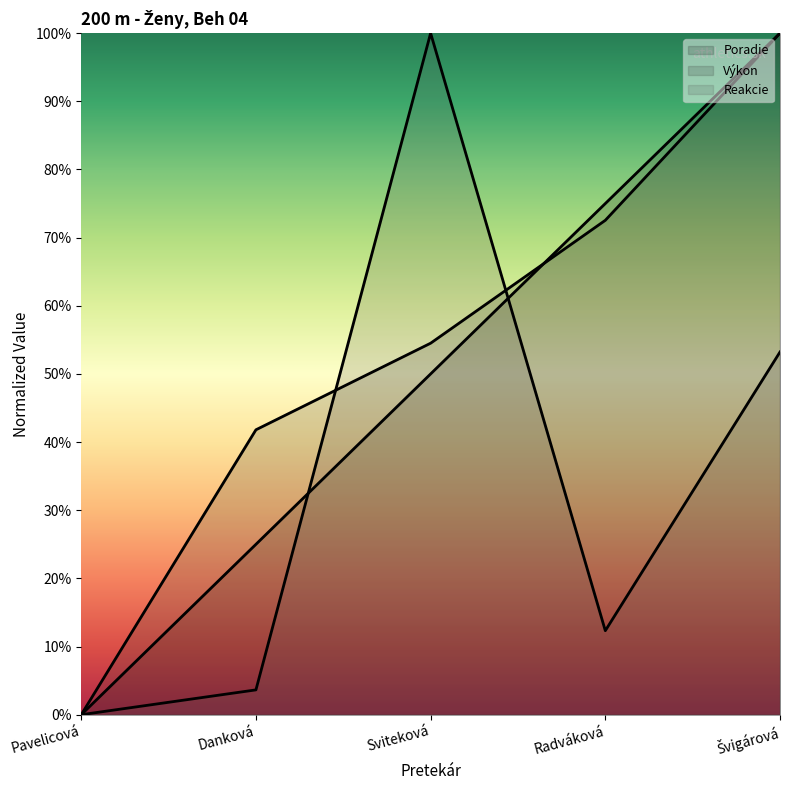

What is the sum of all Reakcie values?

1.7